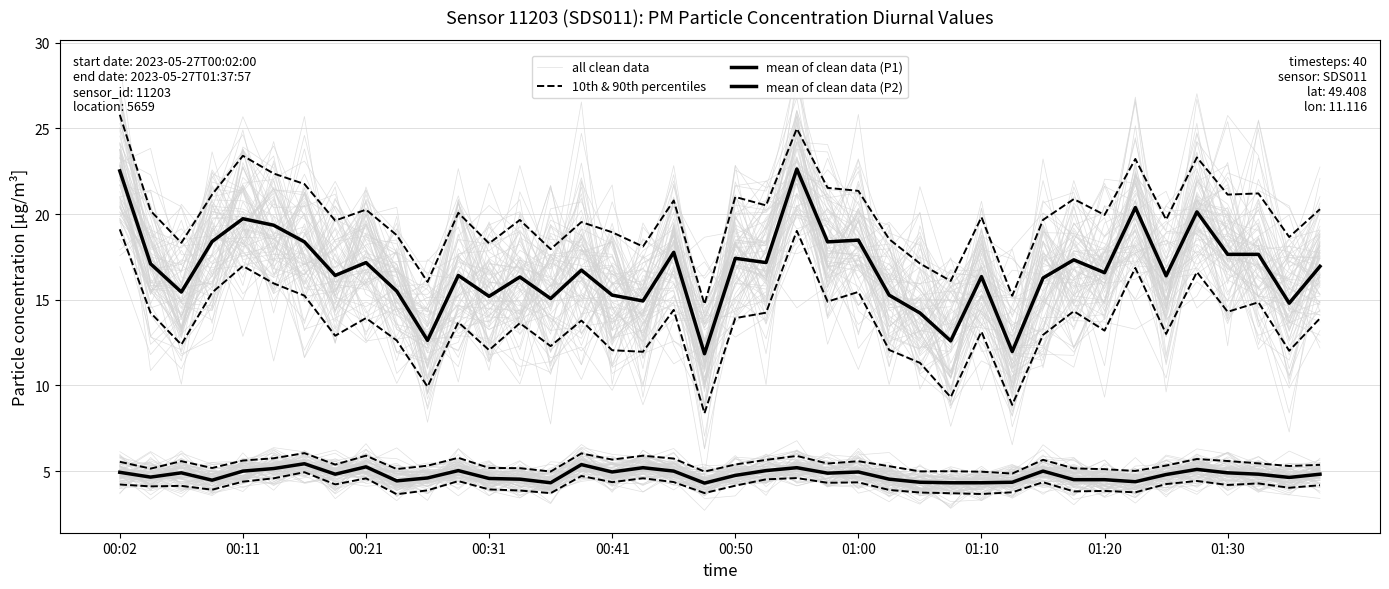

Count the number of data series in this chart.

4